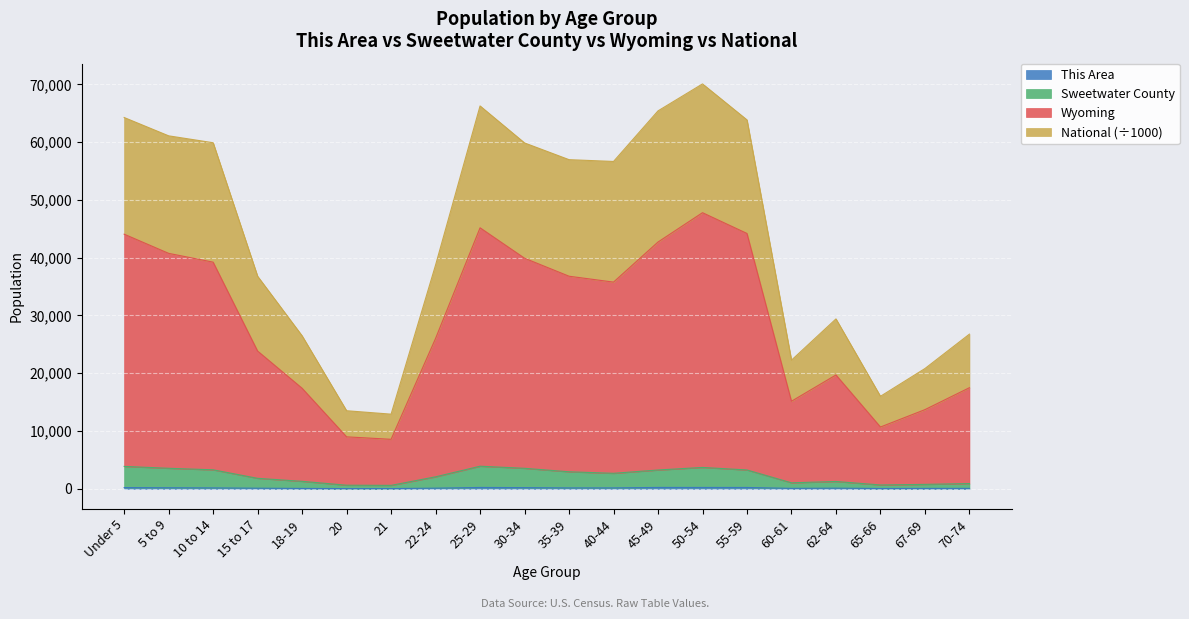

What is the sum of all Sweetwater County values?

44917.0